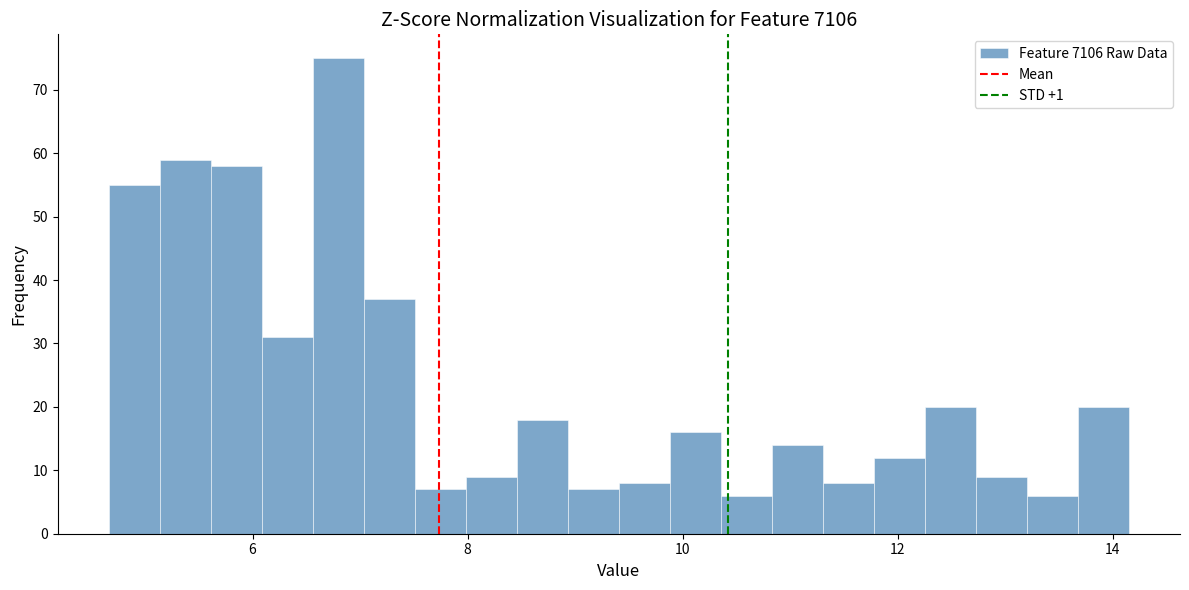

Around what value on the x-axis is the tallest bar? Give the approximate position of its centre, as read against the axis.

6.8